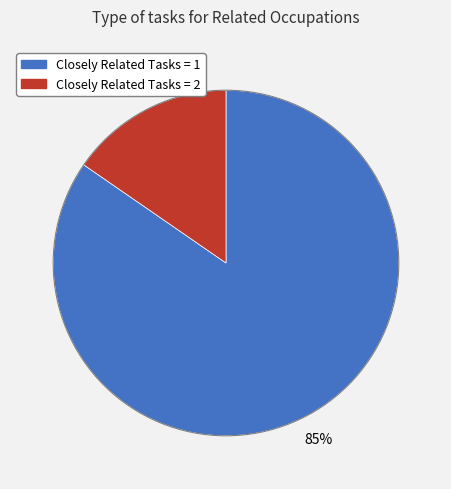

How many slices are in this pie chart?

2